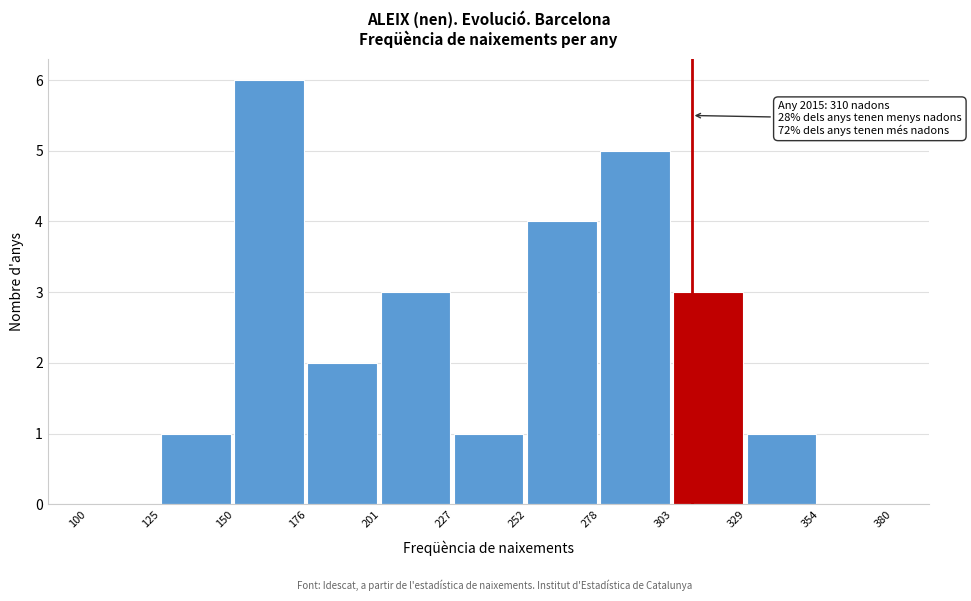

Which range on the x-axis has the tallest bar?

150 to 176